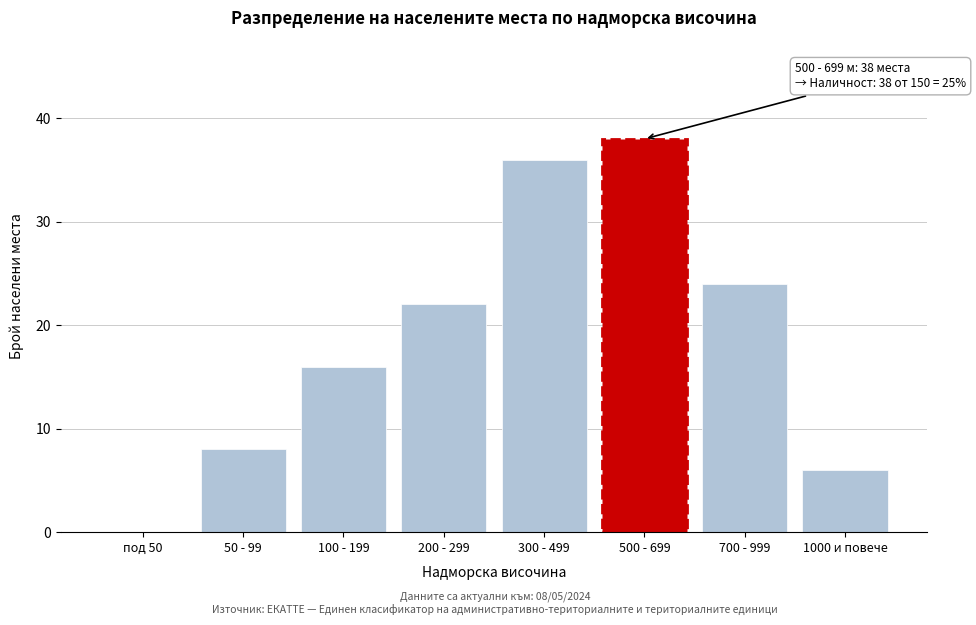

Reading right to left, what are all the values shown in this chart?

1000 и повече=6	700 - 999=24	500 - 699=38	300 - 499=36	200 - 299=22	100 - 199=16	50 - 99=8	под 50=0